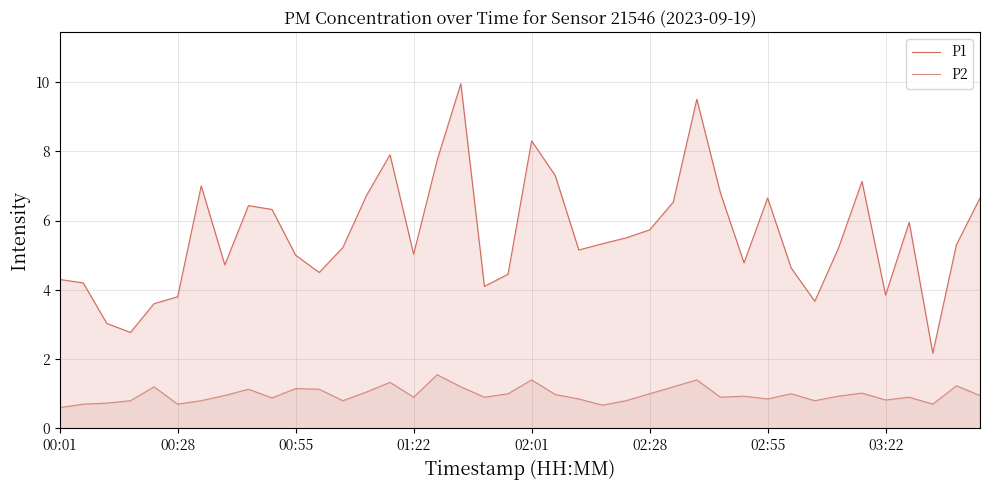

In P1, how many points are higher than both neighbors (excluding endpoints)?

9